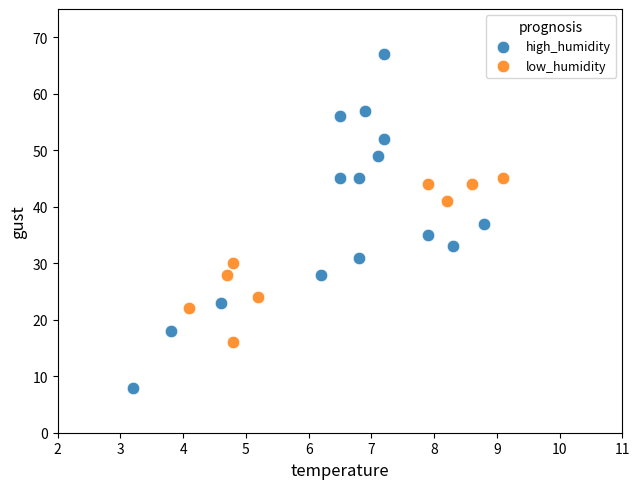

Which series contains the highest Y value?

high_humidity